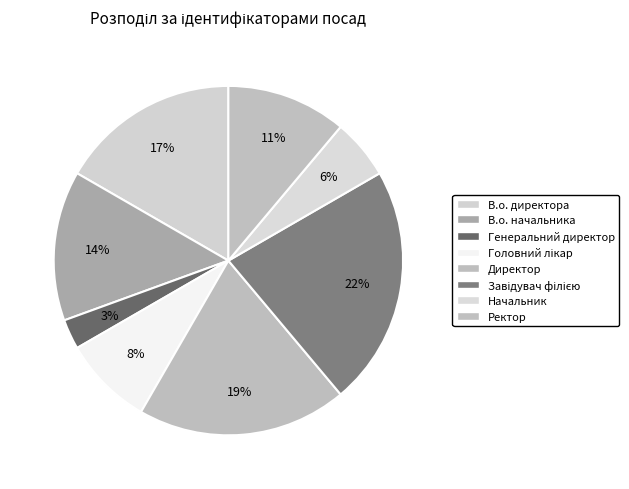

Does Головний лікар represent more than half of the total?

No